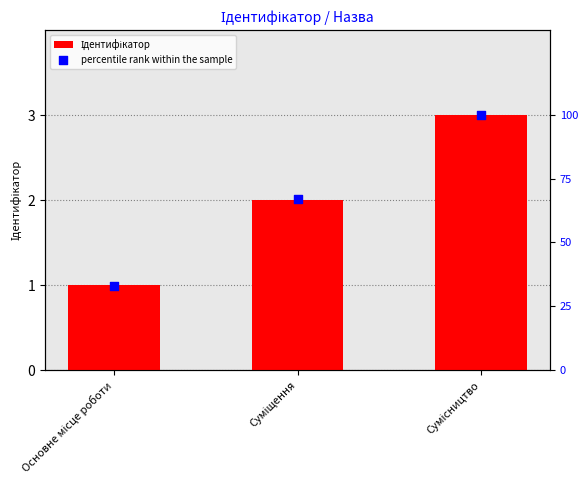

At which category is the sum across all series the highest?

Сумісництво